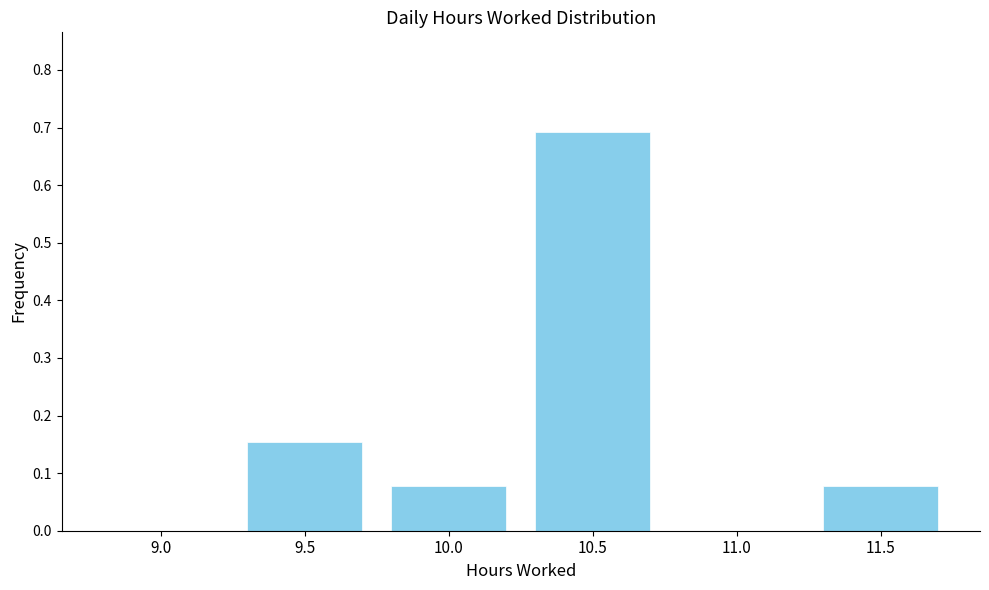

Which category has the highest value across all series?

10.5